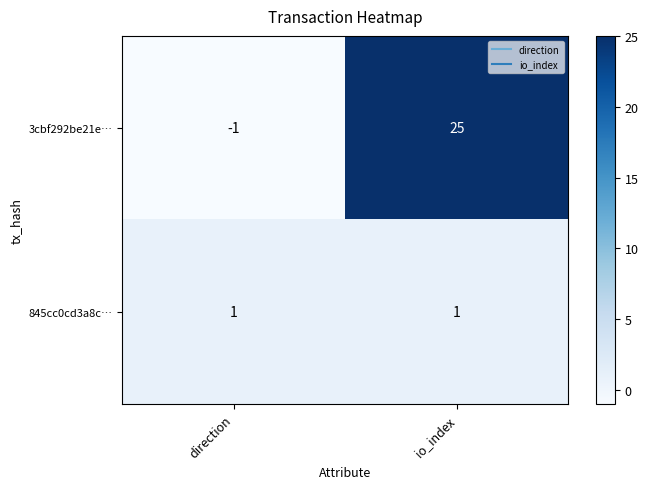

Reading left to right, list all the values displayed in this chart.

3cbf292be21e…: direction=-1	io_index=25
845cc0cd3a8c…: direction=1	io_index=1